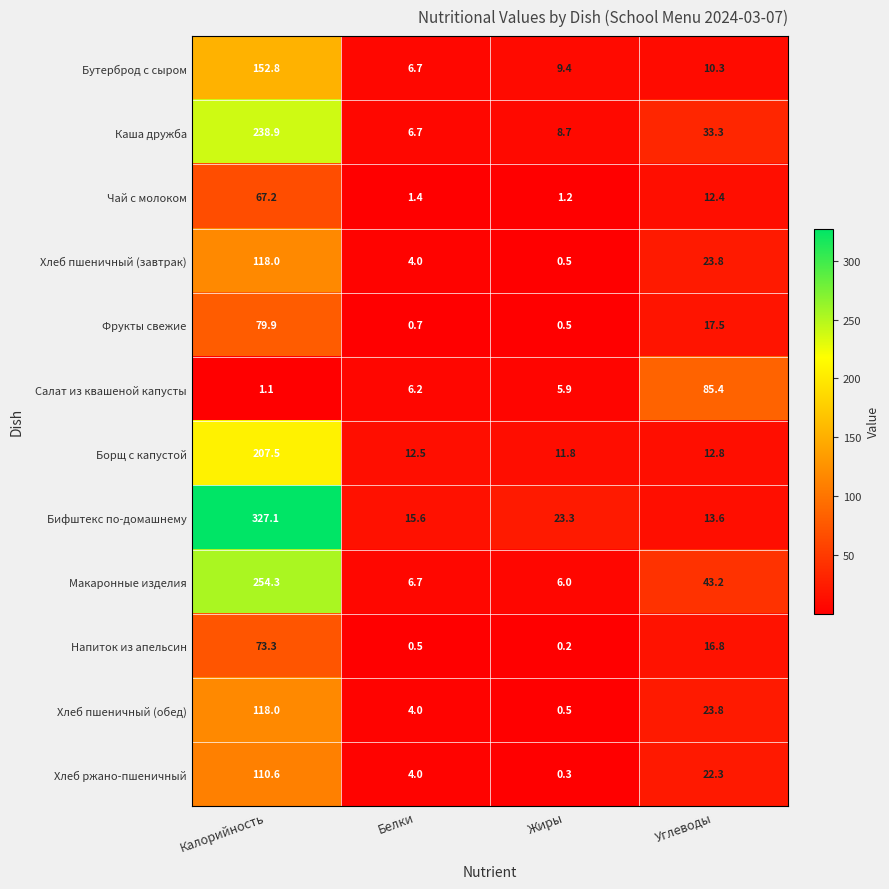

Rank the categories by Салат из квашеной капусты value from highest to lowest.

Углеводы, Белки, Жиры, Калорийность